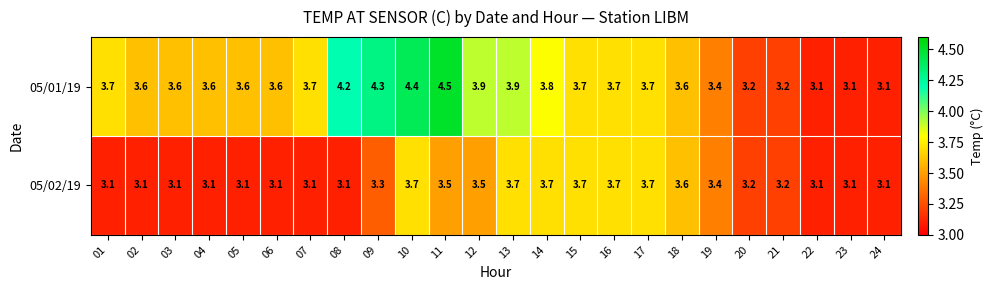

How many 05/02/19 values are between 3 and 4?

24